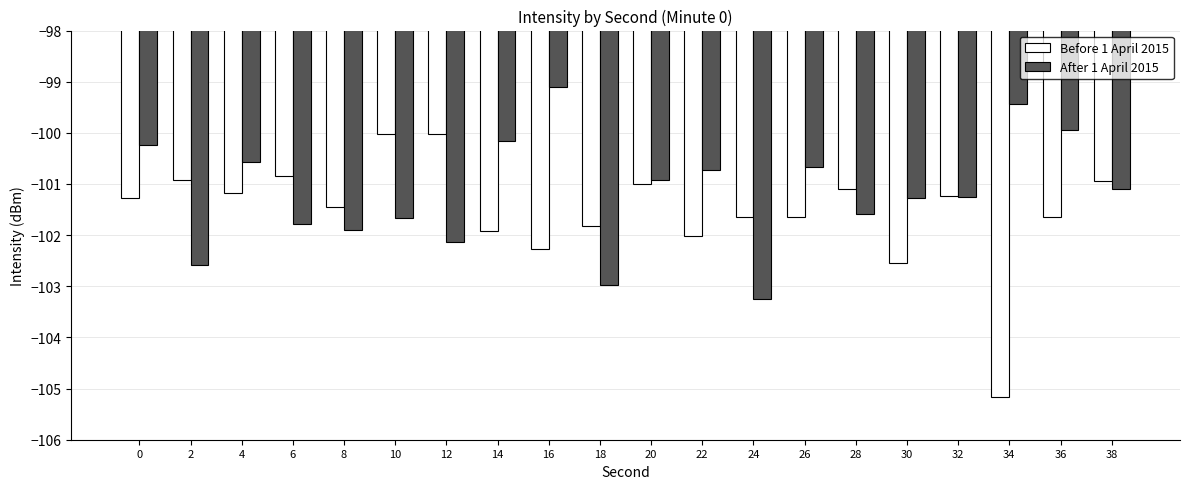

Which series has the largest total across all categories?

After 1 April 2015